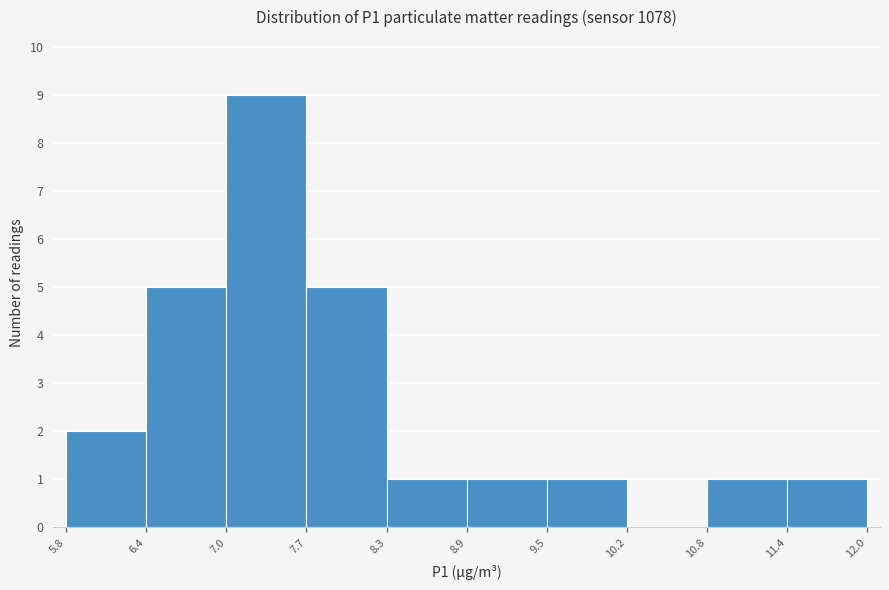

Reading left to right, list every bar in this chart as the range it spans on the x-axis followed by its height. The values are not printed on the chart, so give them approximately, as read against the axis.

5.8 to 6.4: 2
6.4 to 7.0: 5
7.0 to 7.7: 9
7.7 to 8.3: 5
8.3 to 8.9: 1
8.9 to 9.5: 1
9.5 to 10.2: 1
10.2 to 10.8: 0
10.8 to 11.4: 1
11.4 to 12.0: 1